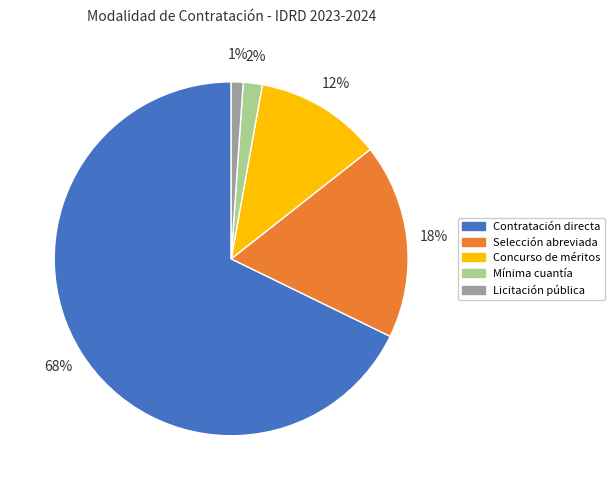

Which category accounts for the majority?

Contratación directa